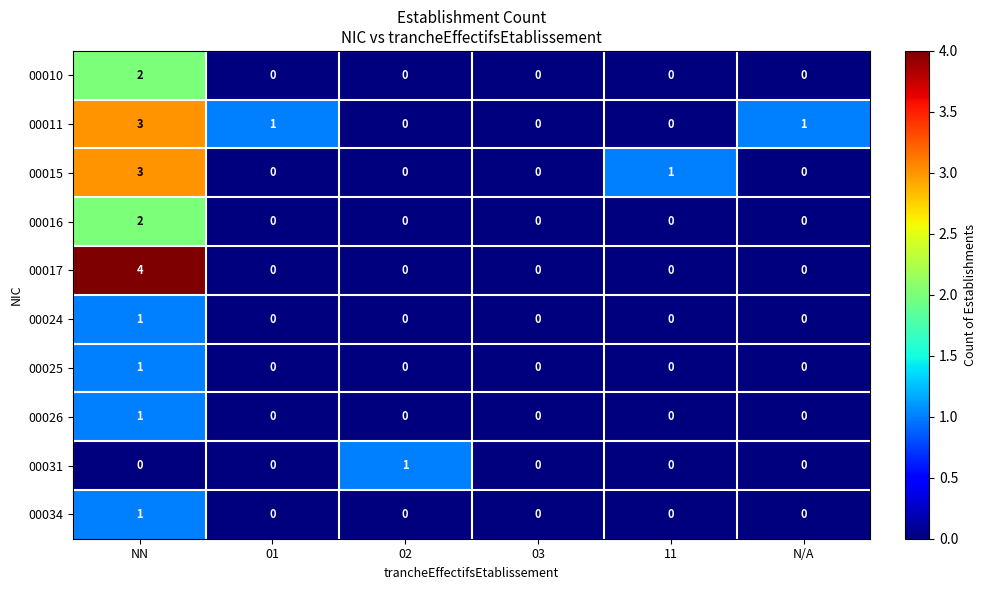

Which series has the widest spread of values?

00017